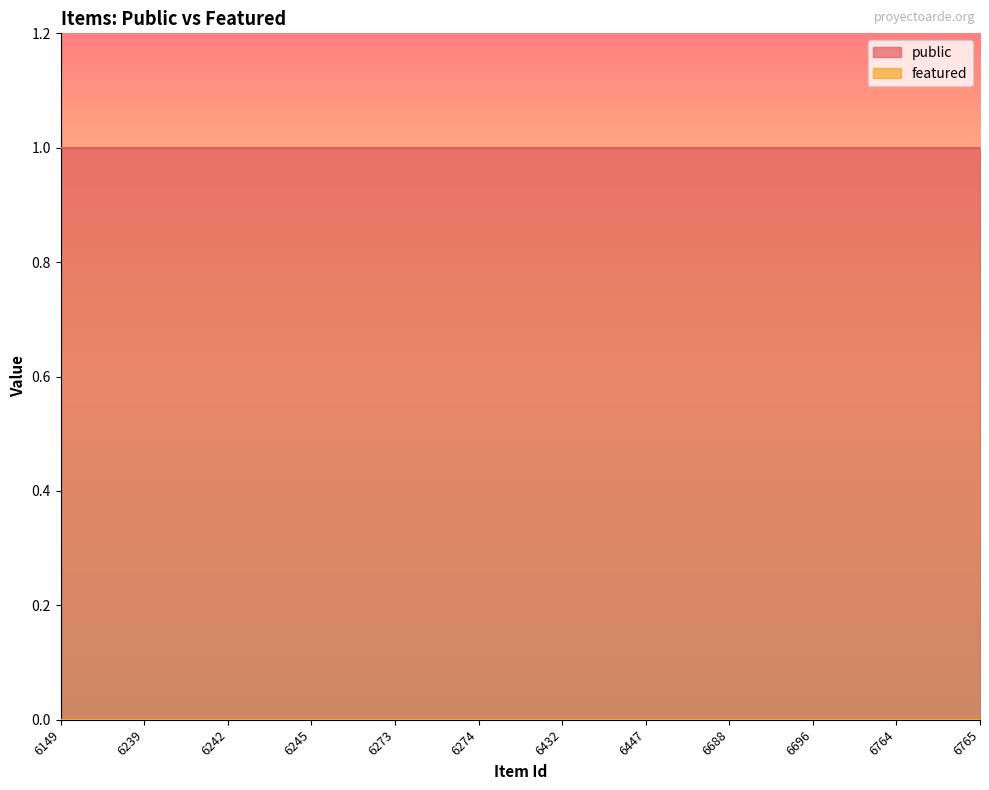

True or false: featured and public cross at least once.

False